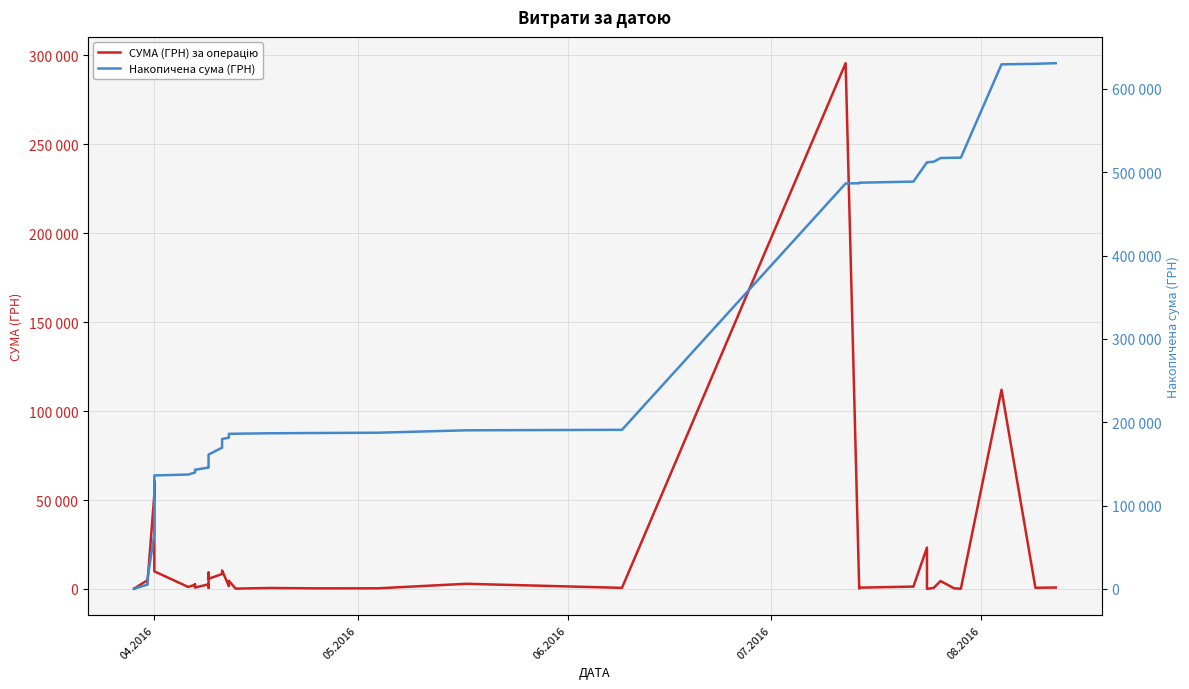

How many lines are shown in the chart?

2